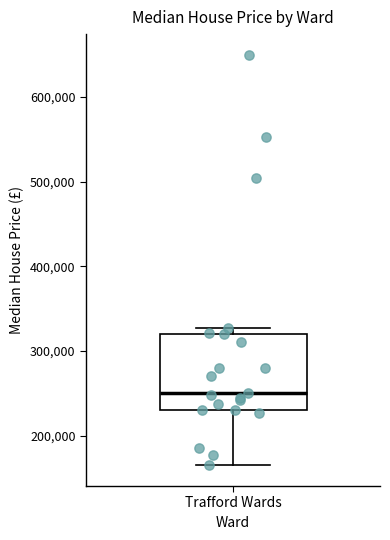

Transcribe this box plot: give where the median line is, the range the box spans, and where the two whiskers end, as read against the y-axis. The values are not printed on the chart, so give them approximately, as read against the axis.

median 250000, box 230000 to 320000, whiskers 170000 to 330000